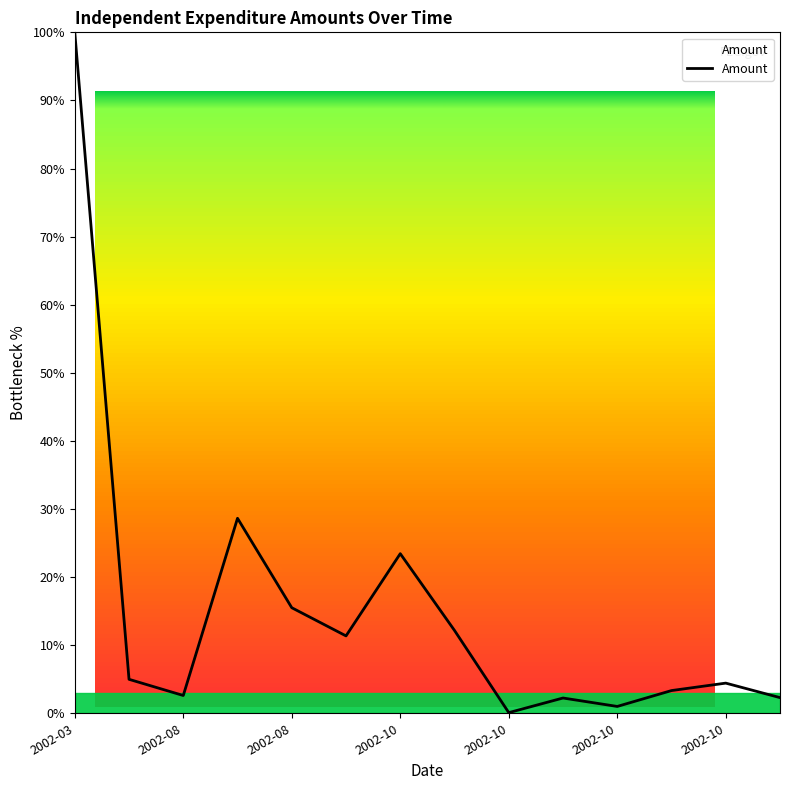

What is the maximum value shown in the chart?

100.0